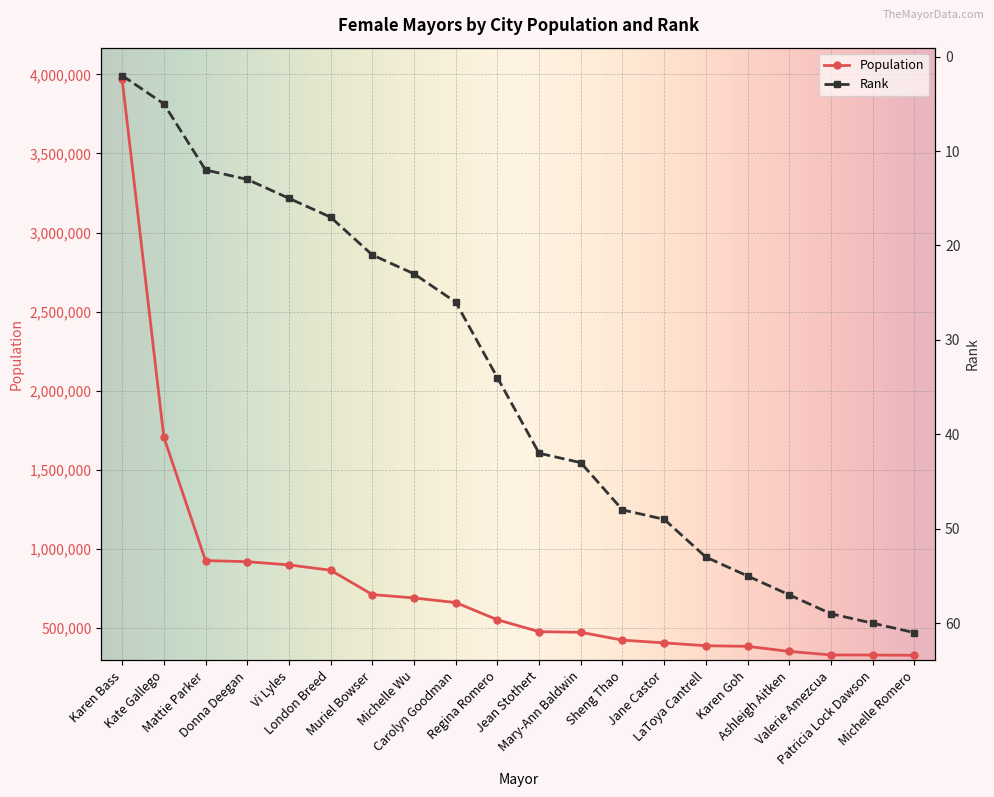

True or false: Population and Rank cross at least once.

False